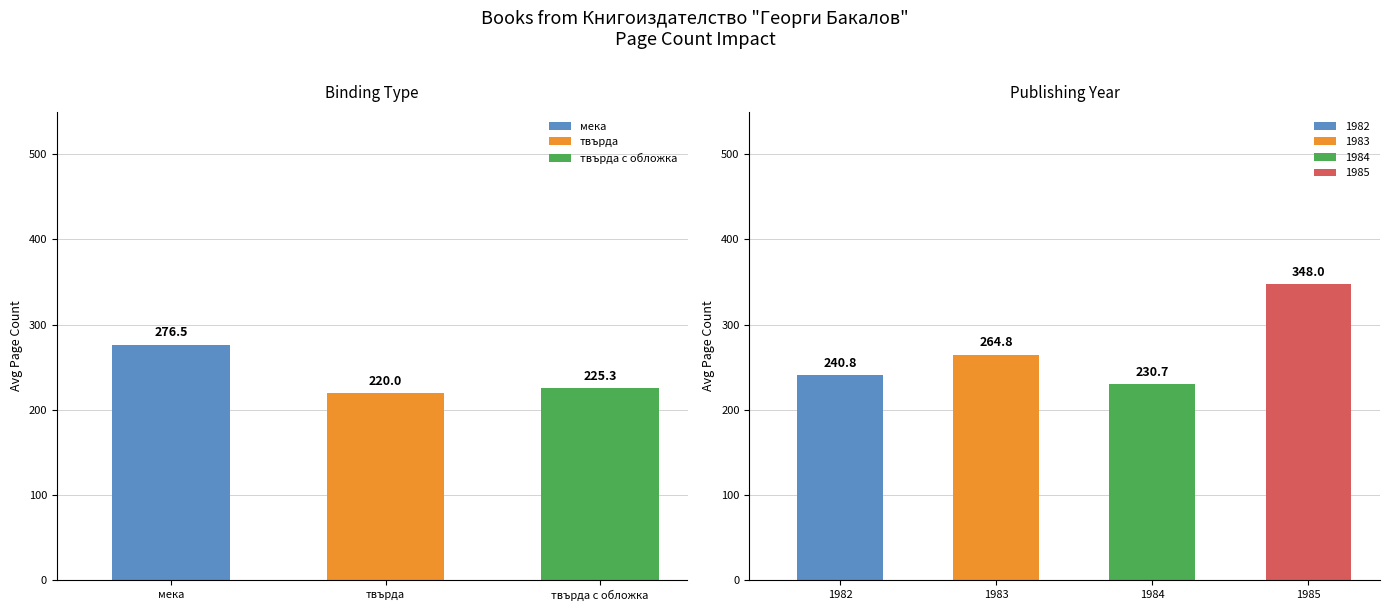

The value at твърда is 97. True or false?

False